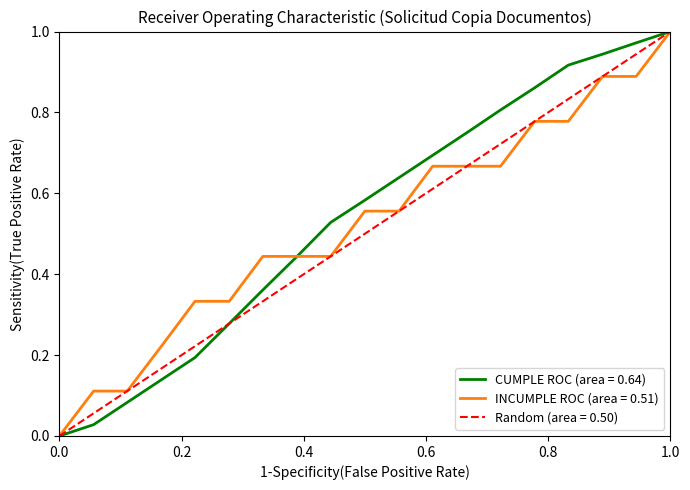

Does the chart display data point markers on the line(s)?

No